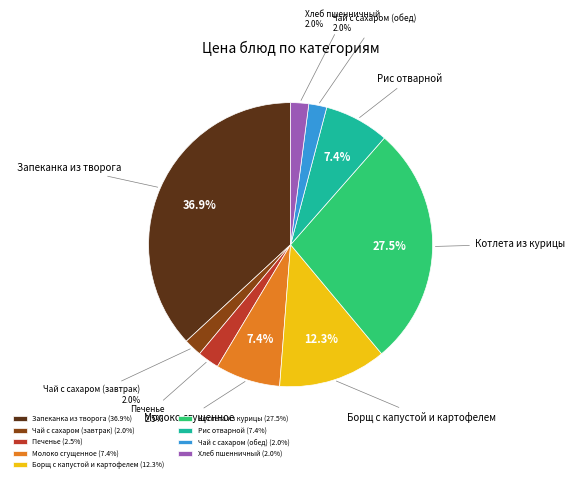

What percentage do Чай с сахаром (обед) and Котлета из курицы together represent?

29.5%